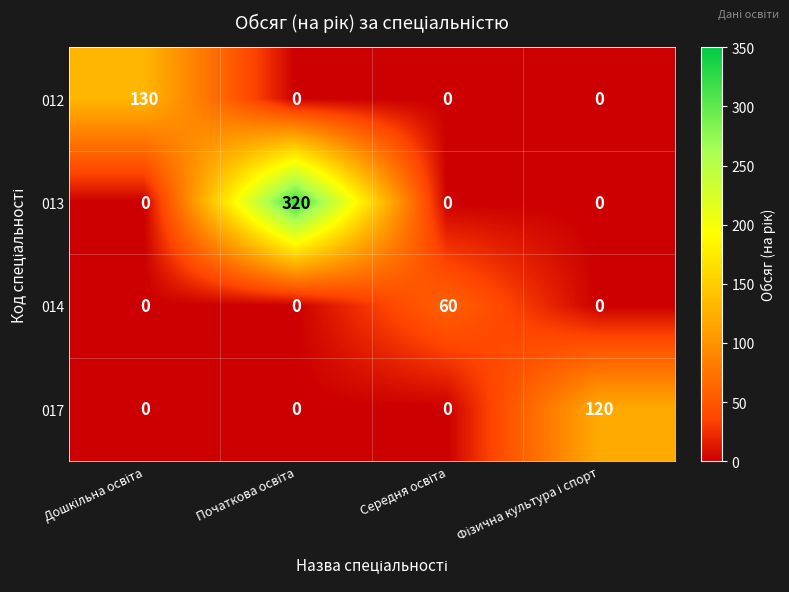

At how many categories does at least one series exceed 221?

1